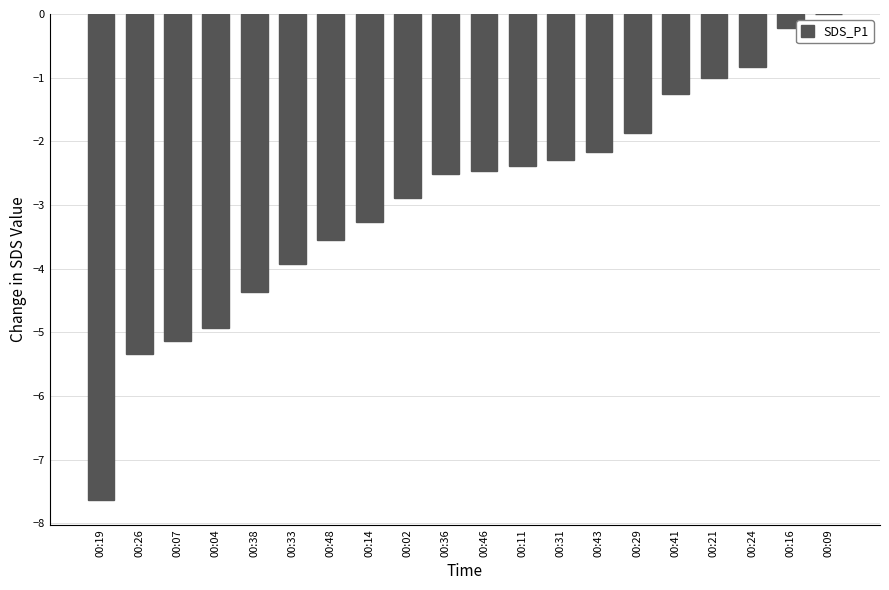

At which category does the chart reach its peak across all series?

00:09